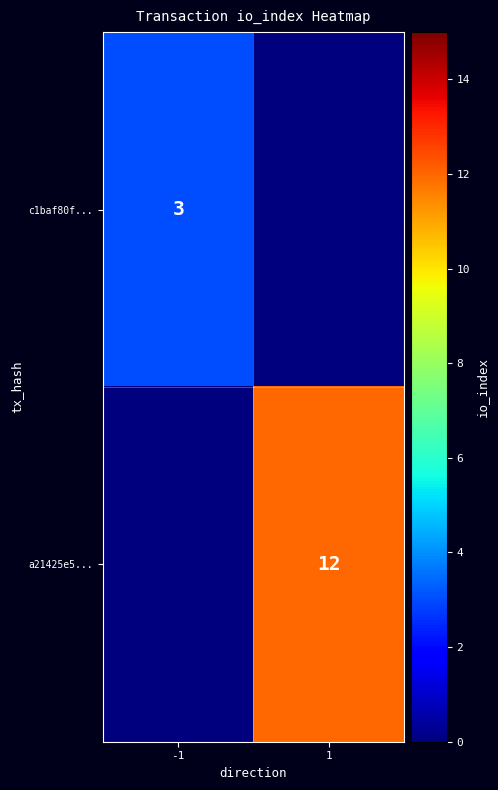

Which has a higher value, -1 or 1?

-1